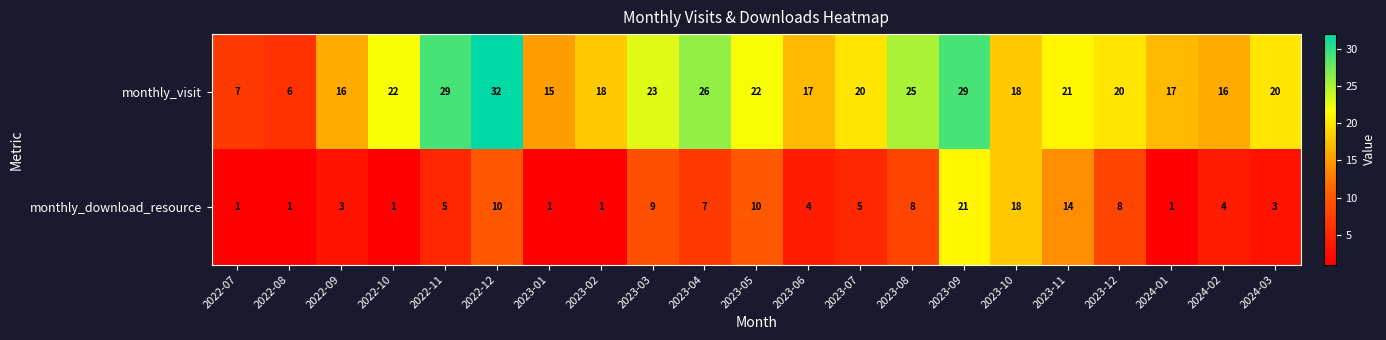

What is the difference between the monthly_download_resource values at 2023-10 and 2023-08?

10